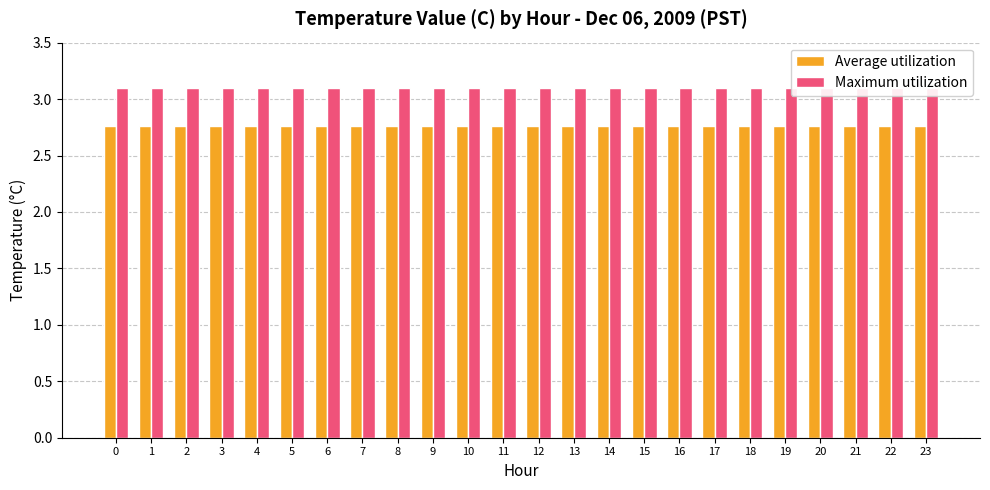

What are all the series names shown in the legend?

Average utilization, Maximum utilization